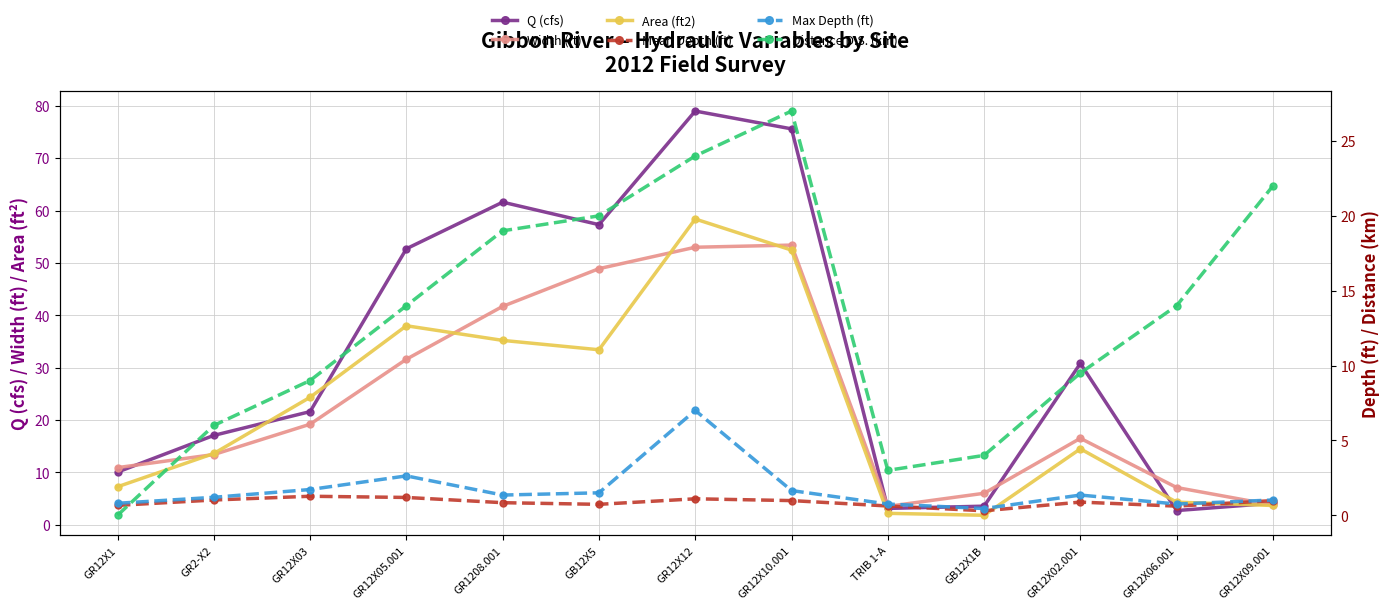

What value does the Mean Depth (ft) series have at GR12X05.001?

1.2